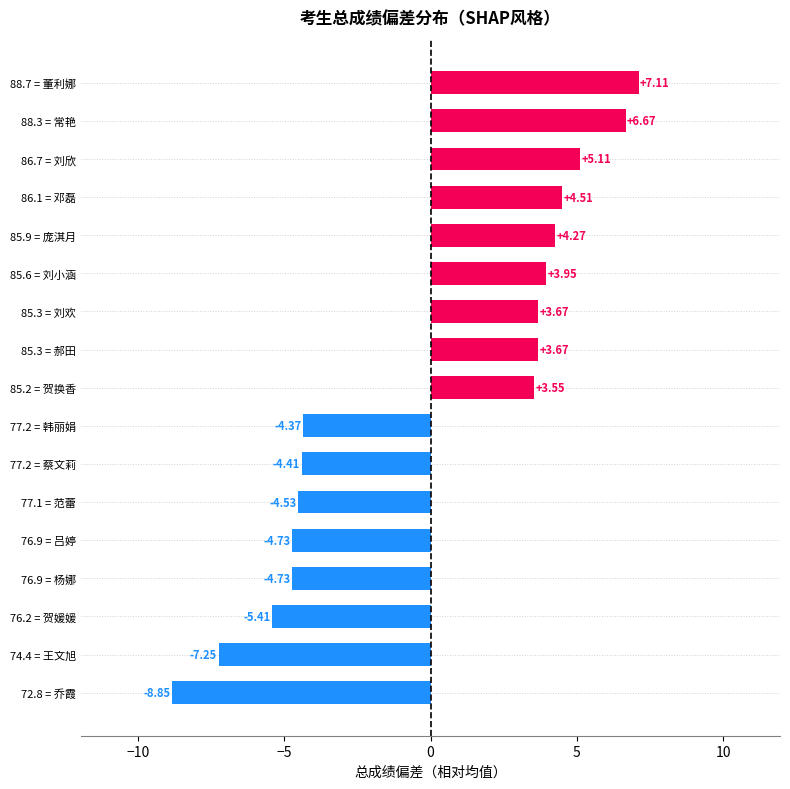

What is the difference between the values at 85.3 = 刘欢 and 77.2 = 蔡文莉?

8.1